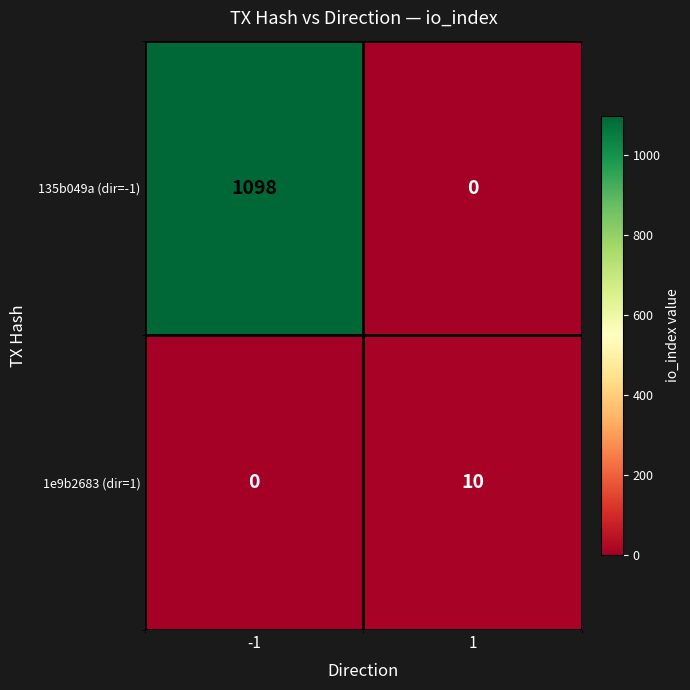

At how many categories does at least one series exceed 470?

1